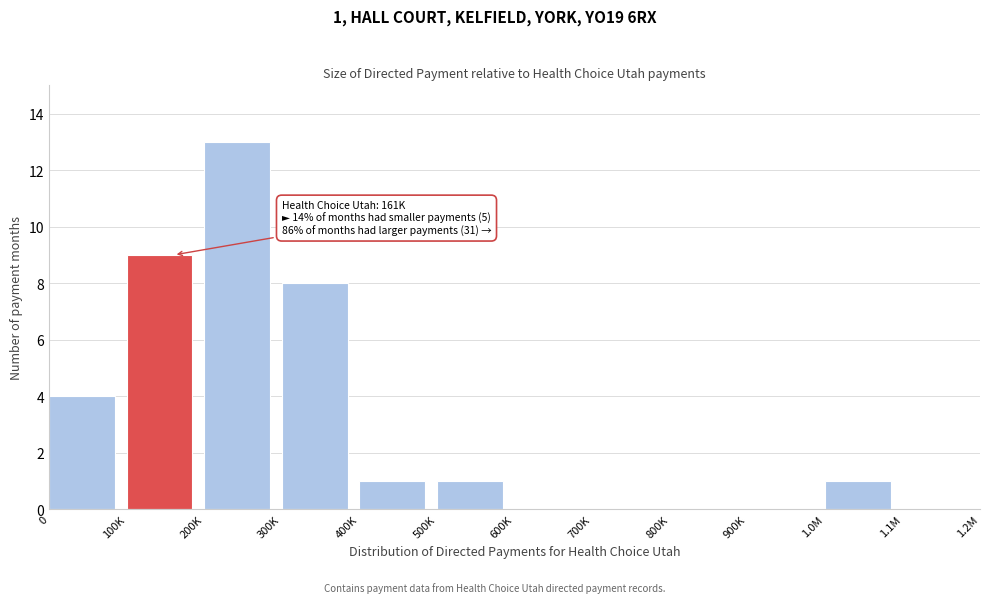

Reading right to left, list all the values displayed in this chart.

1.1M=0	1.0M=1	900K=0	800K=0	700K=0	600K=0	500K=1	400K=1	300K=8	200K=13	100K=9	0=4